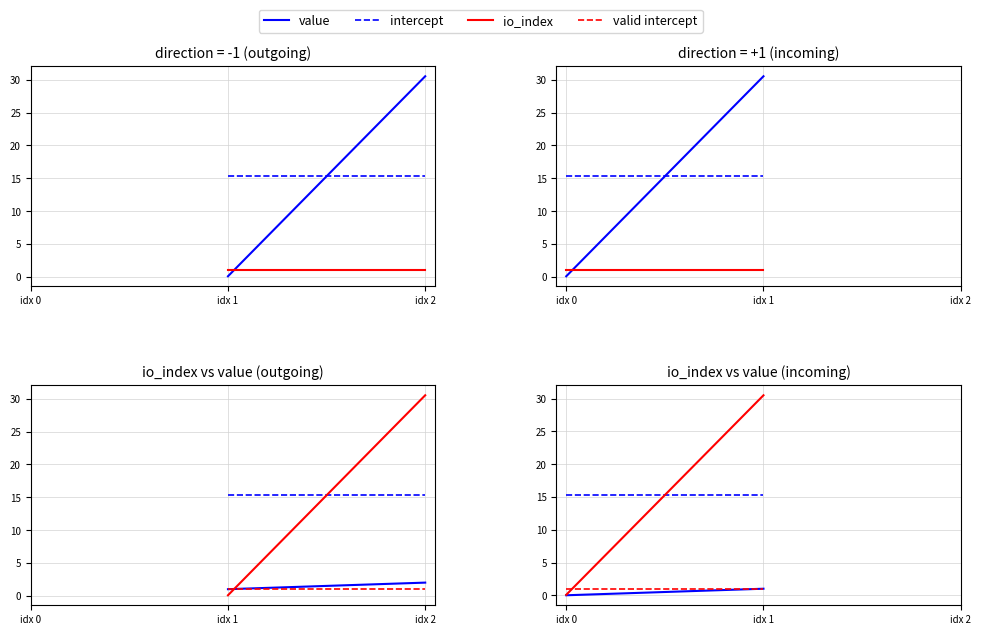

What is the difference between the highest and lowest values at idx 1?

29.5